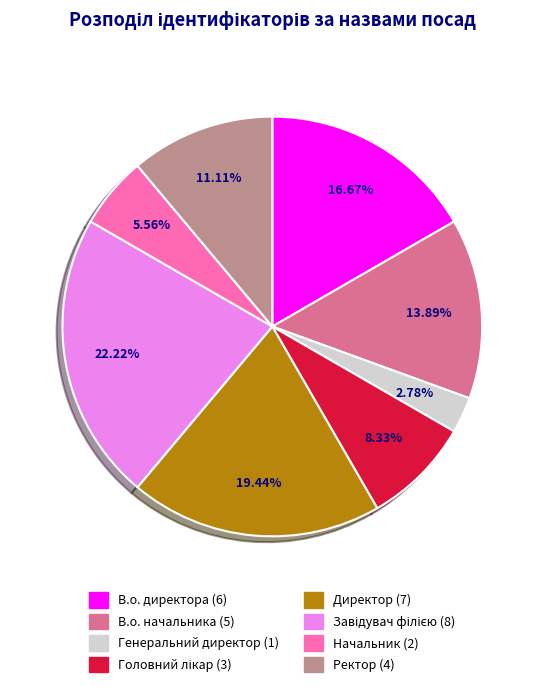

Does Ректор represent more than half of the total?

No